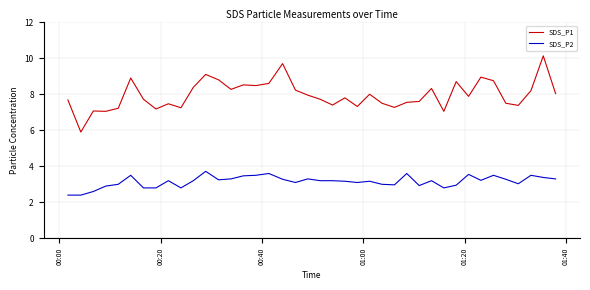

Which series has the largest range (max minus min)?

SDS_P1